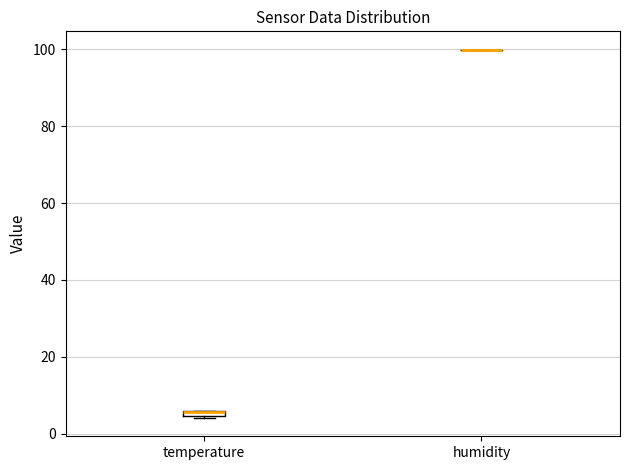

Where is the upper edge of the box for temperature on the y-axis? The values are not printed on the chart, so give them approximately, as read against the axis.

6